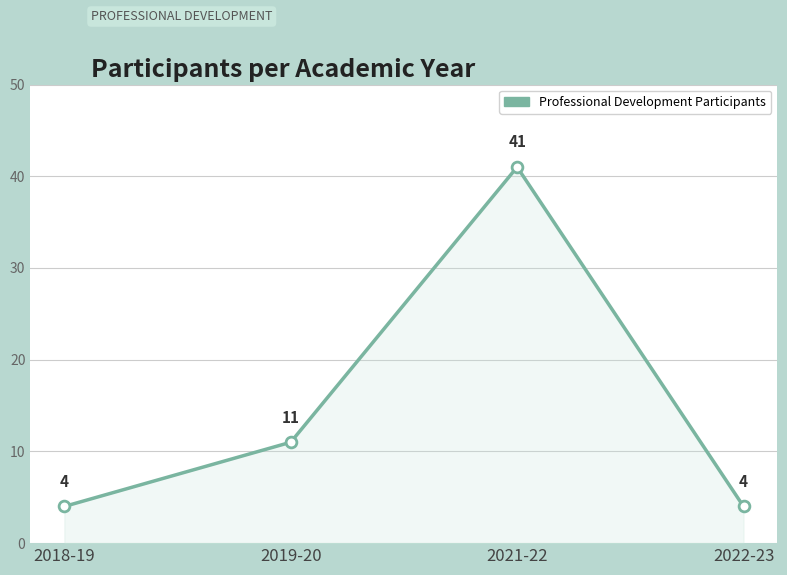

What is the change in value from 2018-19 to 2019-20?

+7